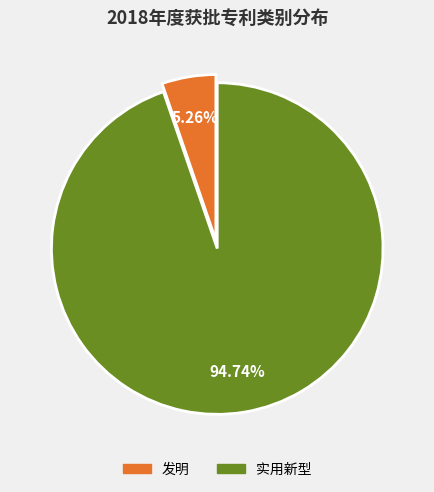

The 发明 slice represents 5% of the pie. True or false?

True